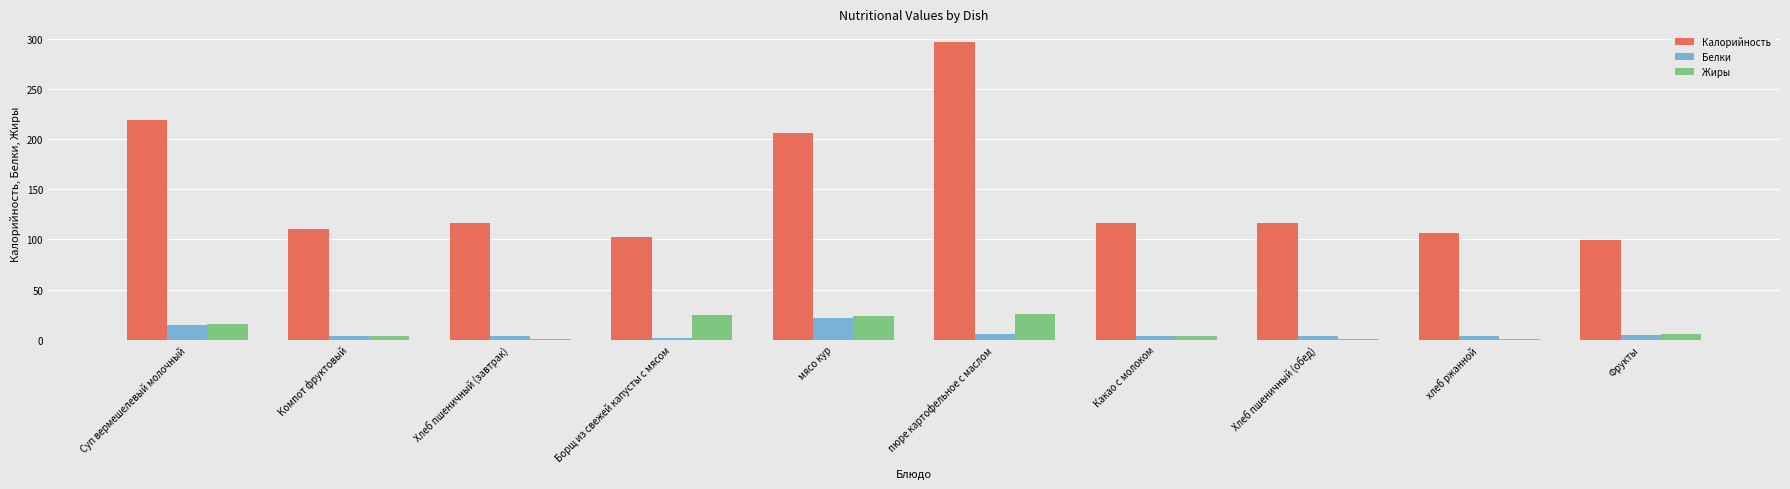

The Жиры series shows 23.6 at мясо кур. True or false?

True